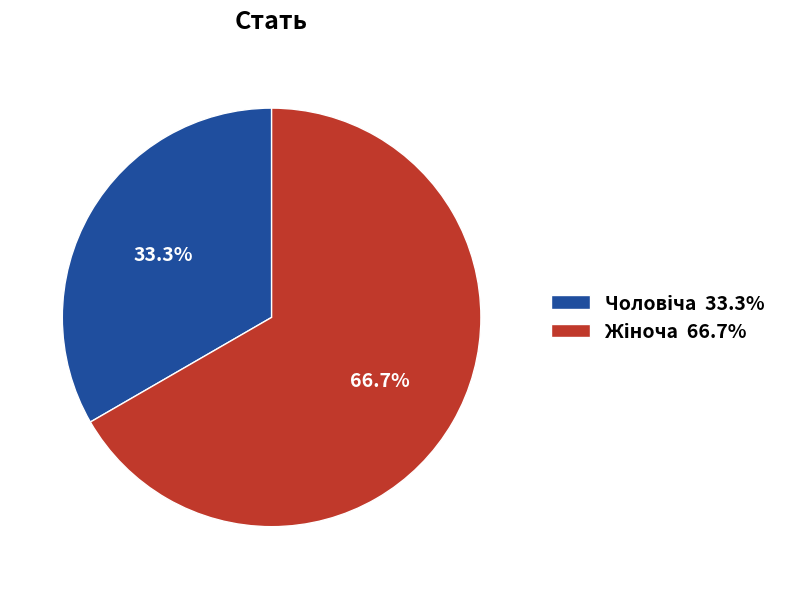

Does any single category account for the majority?

Yes